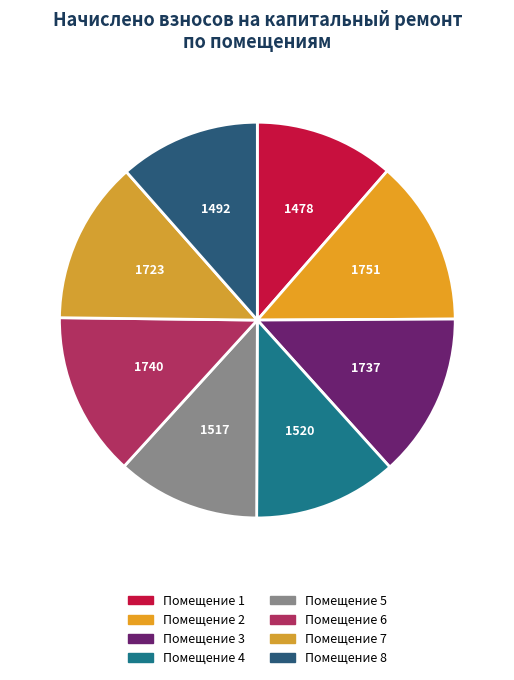

Count the number of slices in the pie.

8